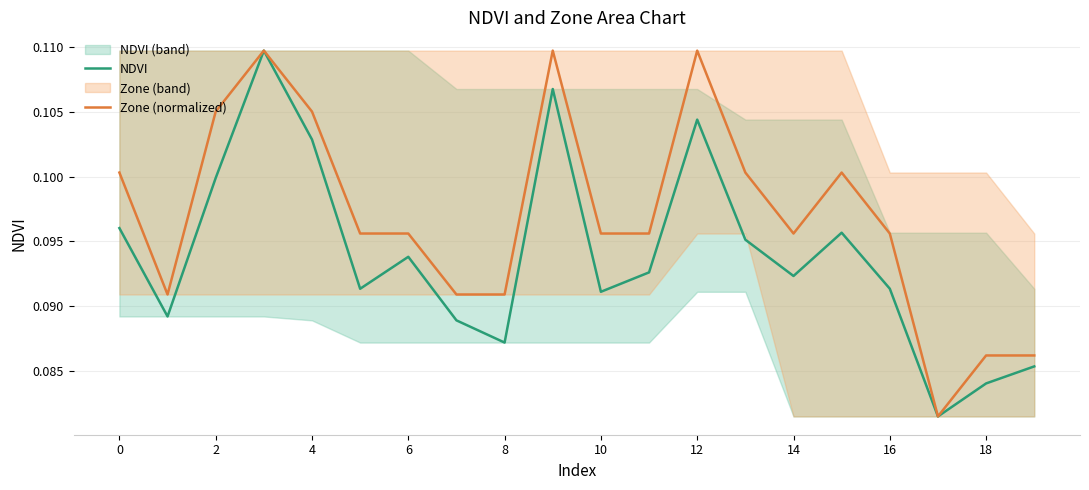

The NDVI series shows 0.0 at 4. True or false?

False